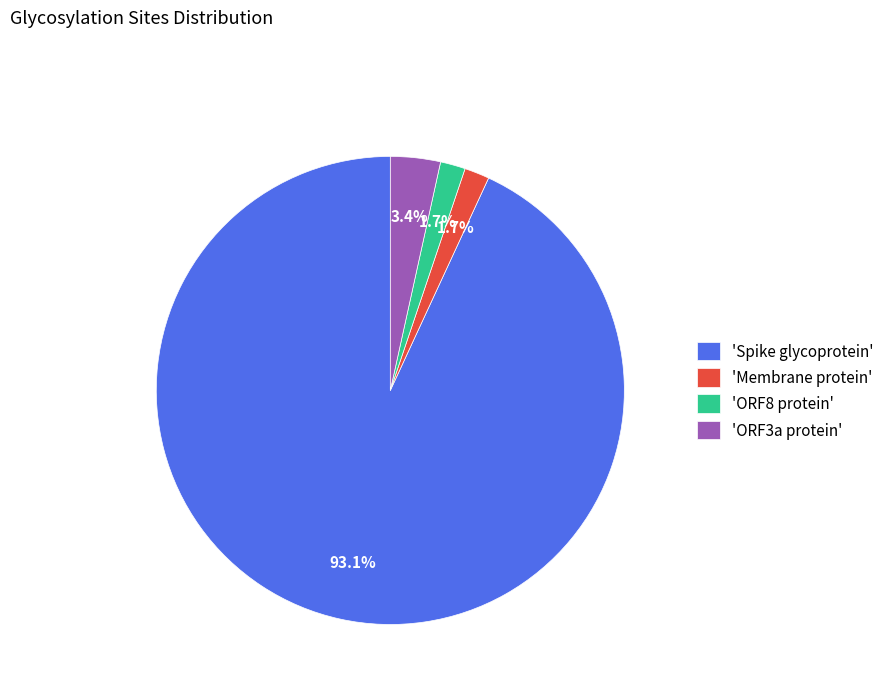

Between 'ORF8 protein' and 'ORF3a protein', which is larger?

'ORF3a protein'